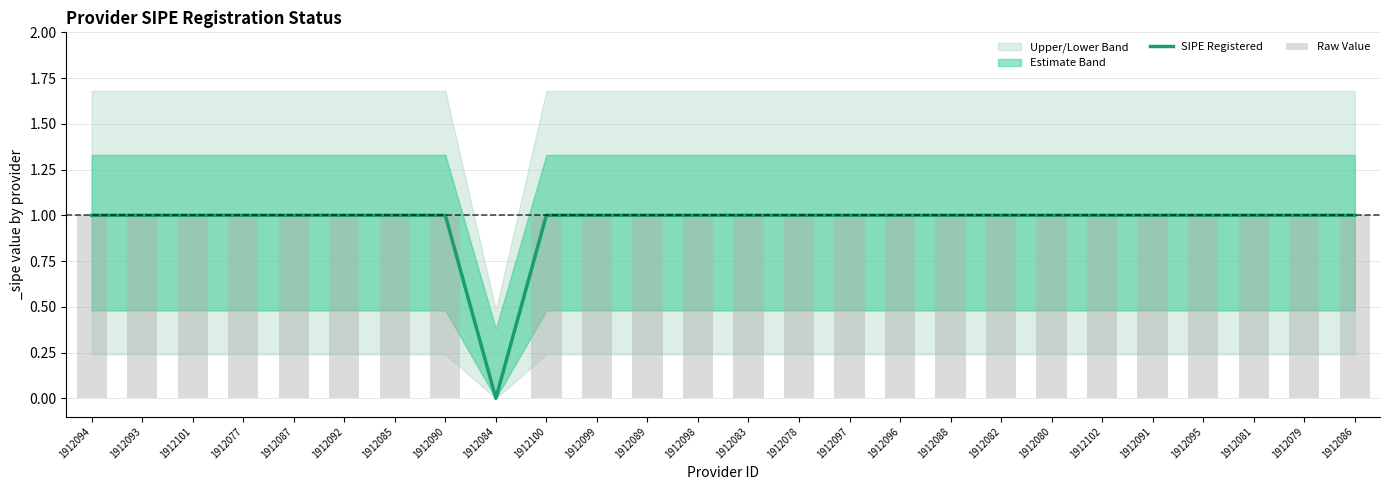

How many positive values does the Raw Value series have?

25